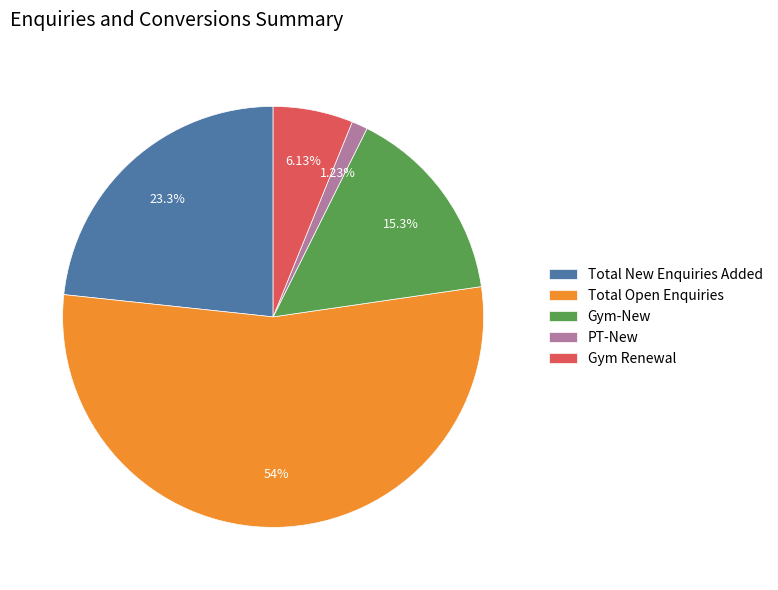

Rank the categories by value from highest to lowest.

Total Open Enquiries, Total New Enquiries Added, Gym-New, Gym Renewal, PT-New